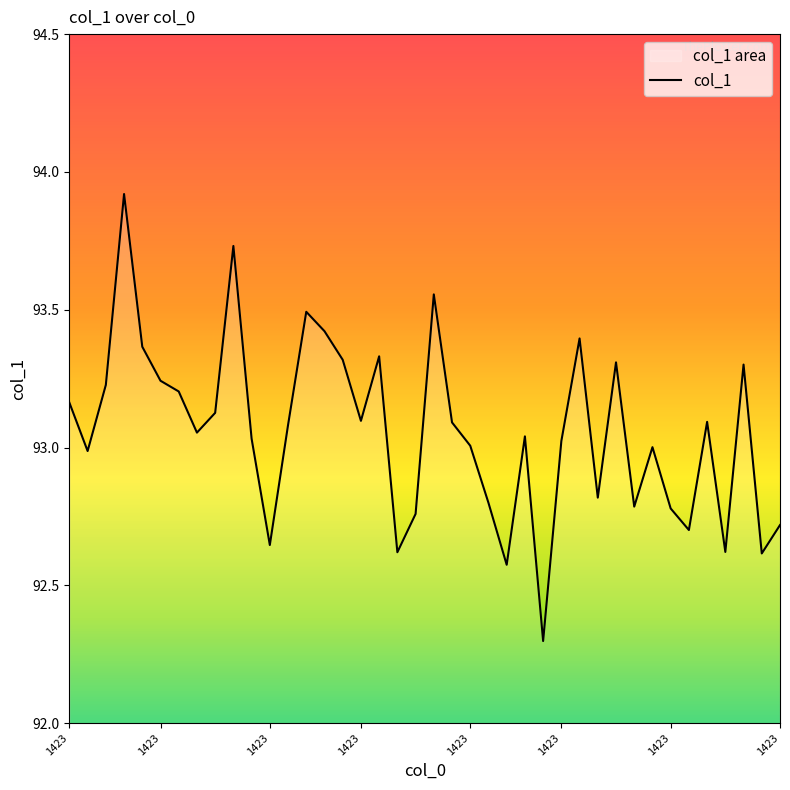

Which label corresponds to the largest value in the chart?

1308960211423